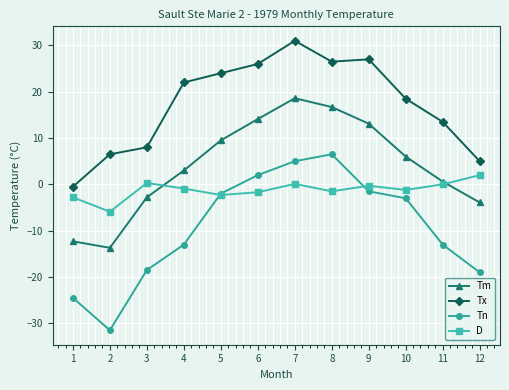

Does the chart have visible grid lines?

Yes